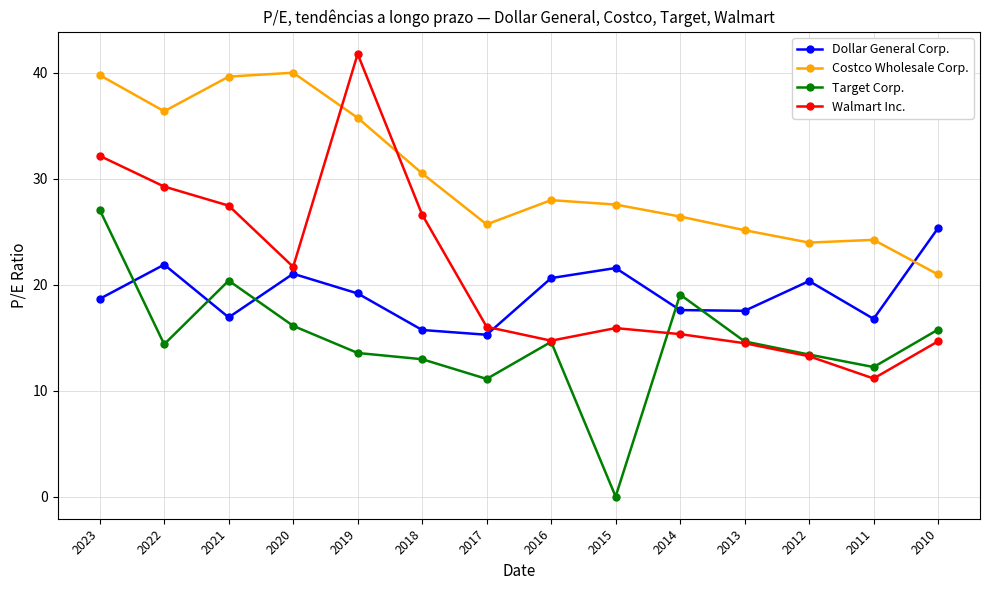

The Target Corp. series shows 3.8 at 2019. True or false?

False